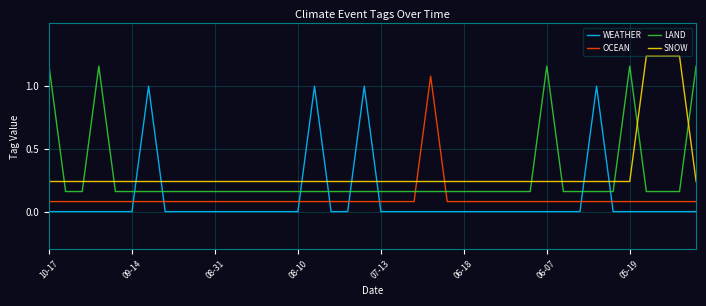

Rank the series by their maximum value, from highest to lowest.

SNOW, LAND, OCEAN, WEATHER